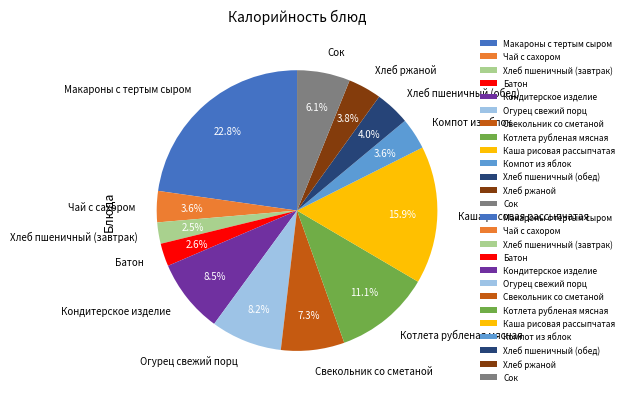

Is there a majority slice in this chart?

No